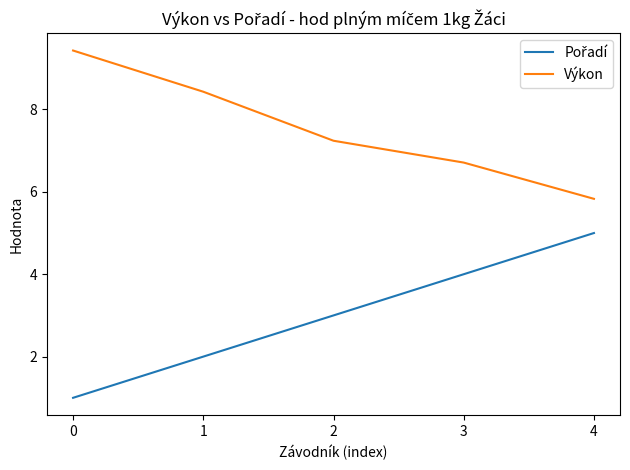

What is the difference between the highest and lowest values at 1?

6.4